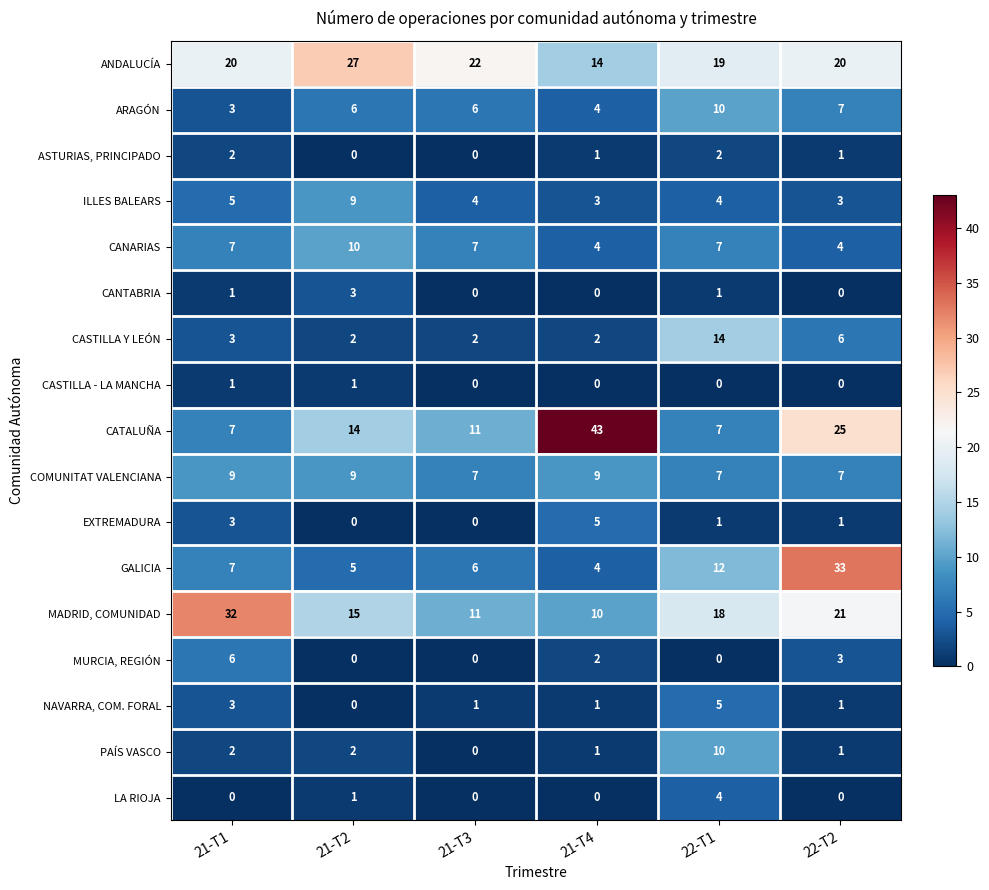

The LA RIOJA series shows 1 at 22-T1. True or false?

False